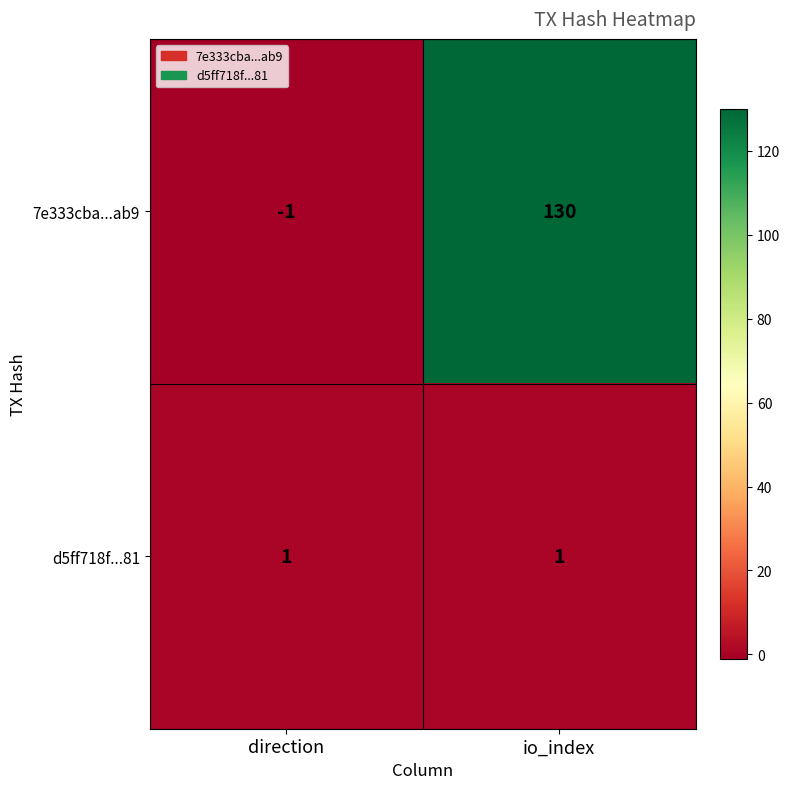

Rank the series by their average value, from lowest to highest.

d5ff718f...81, 7e333cba...ab9